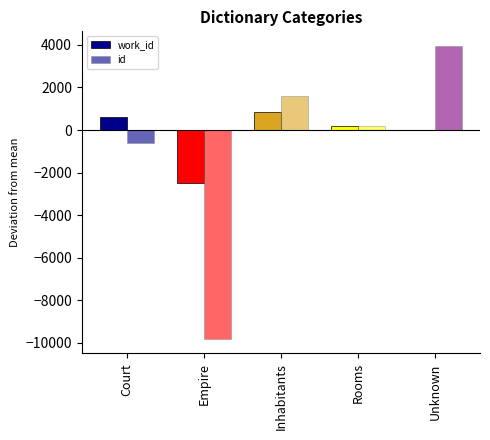

How many categories are shown in the chart?

5